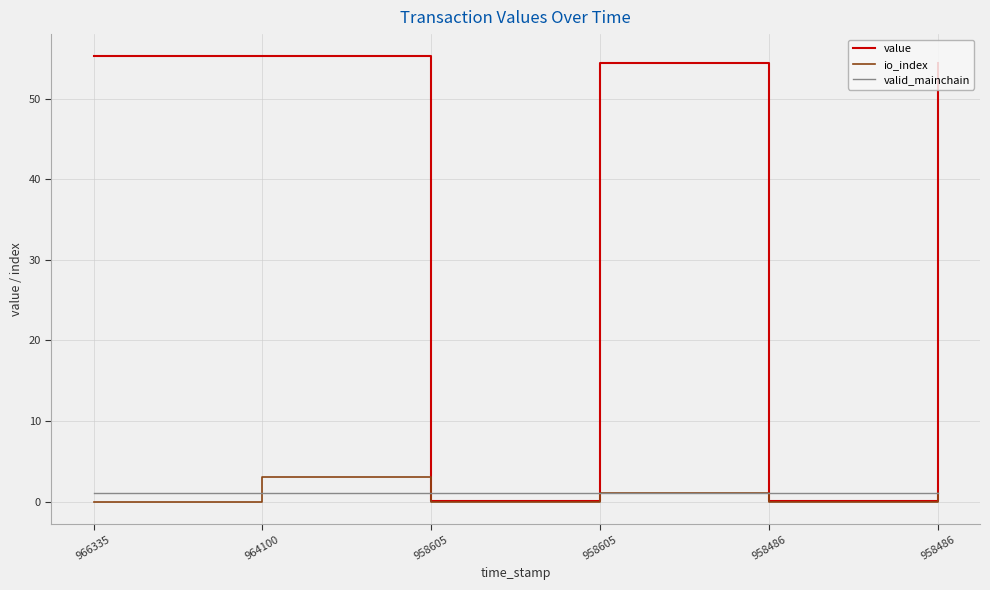

What are all the series names shown in the legend?

value, io_index, valid_mainchain